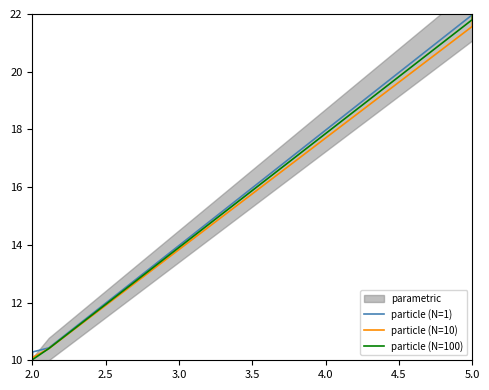

How many values in the particle (N=100) series are below 10?

1